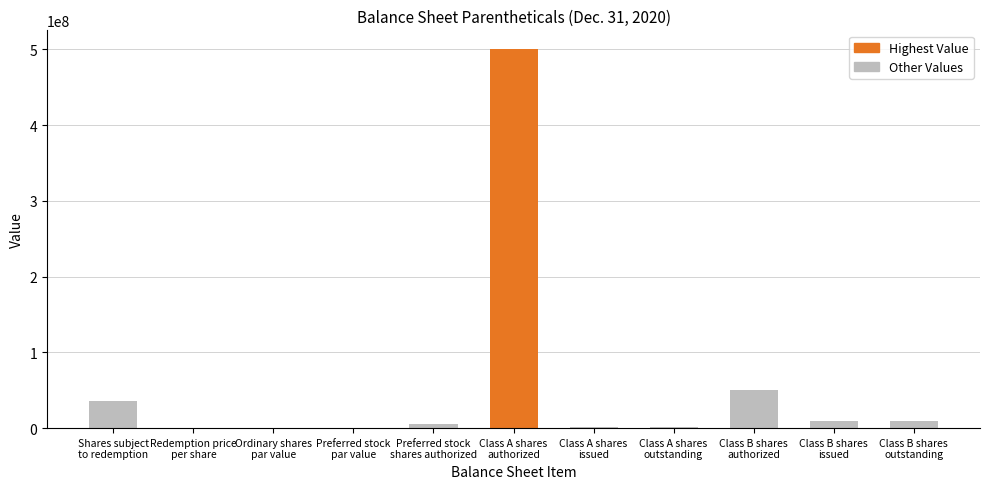

What is the approximate value at Class A shares
authorized?

500000000.0